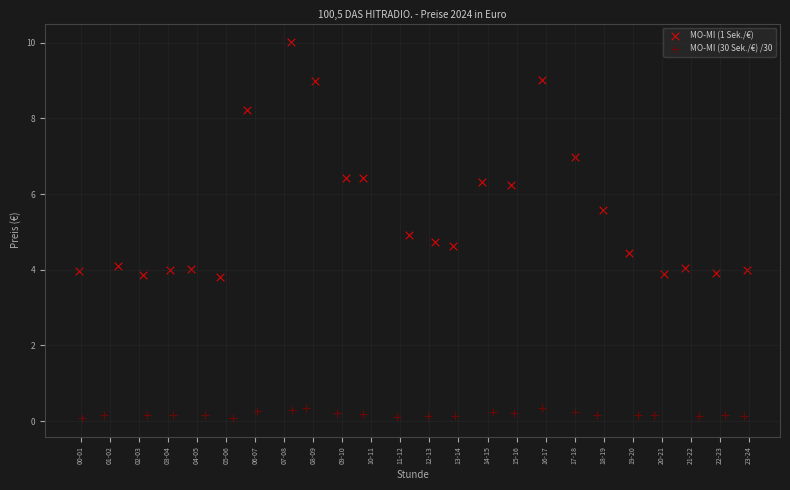

Which series contains the highest Y value?

MO-MI (1 Sek./€)